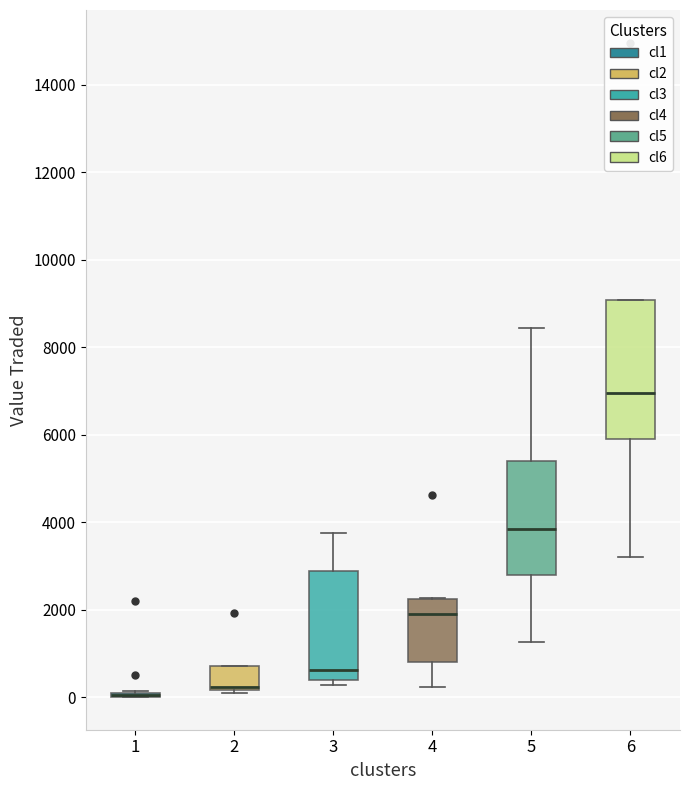

Reading left to right, transcribe this box plot: for each box, give where its median line is, the range the box spans, and where its two whiskers end, as read against the y-axis. The values are not printed on the chart, so give them approximately, as read against the axis.

1: box collapsed to a line at 0, whiskers 0 to 200
2: median 200 (just above the box's lower edge), box 200 to 800, whiskers 0 to 800
3: median 600, box 400 to 2800, whiskers 200 to 3800
4: median 2000, box 800 to 2200, whiskers 200 to 2200
5: median 3800, box 2800 to 5400, whiskers 1200 to 8400
6: median 7000, box 6000 to 9000, whiskers 3200 to 9000